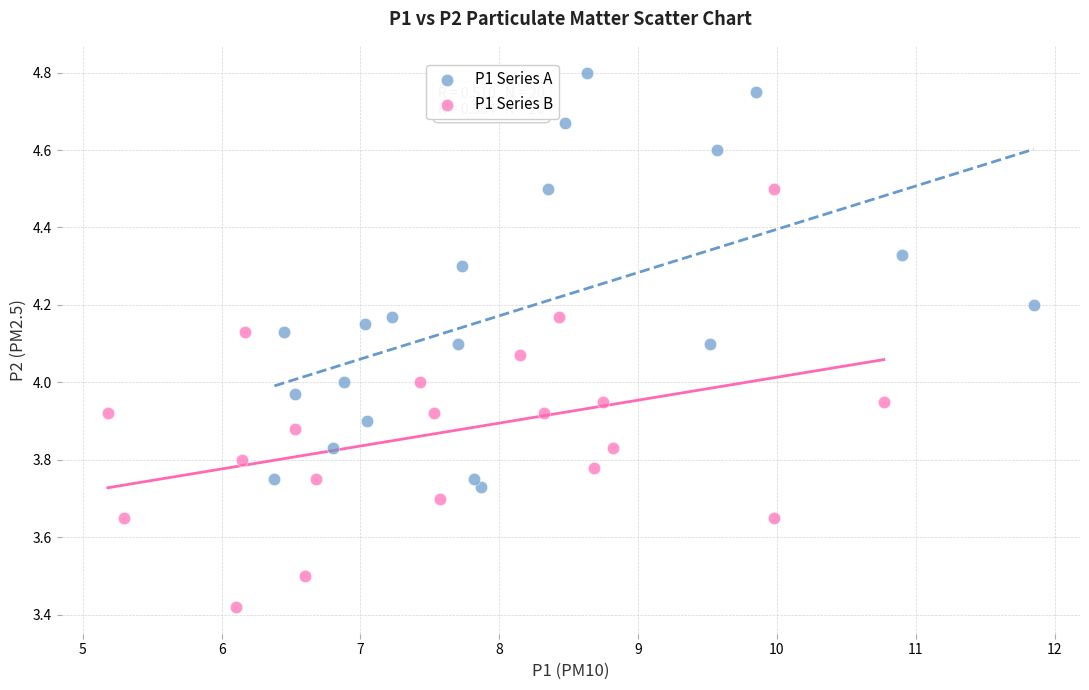

Which series contains the lowest Y value?

P1 Series B